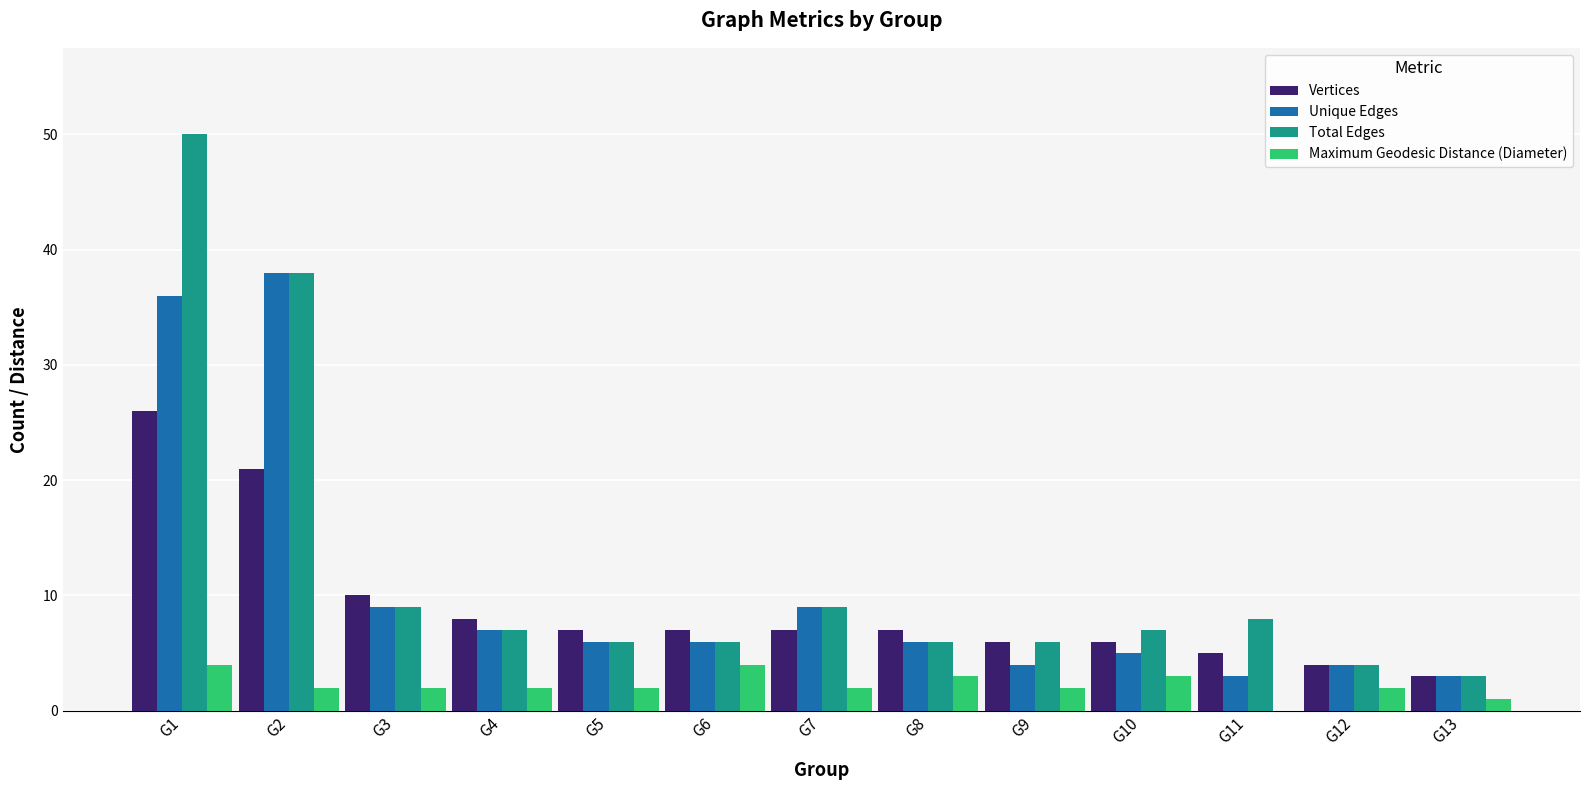

Count the Maximum Geodesic Distance (Diameter) values in the range 2 to 3.

9